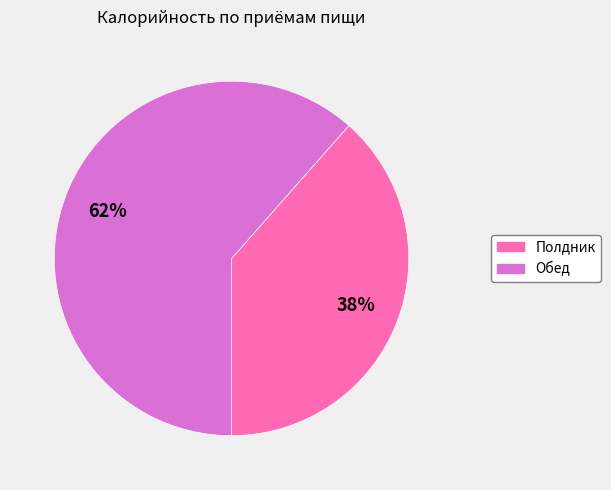

Is it true that Полдник is 38% of the pie?

True